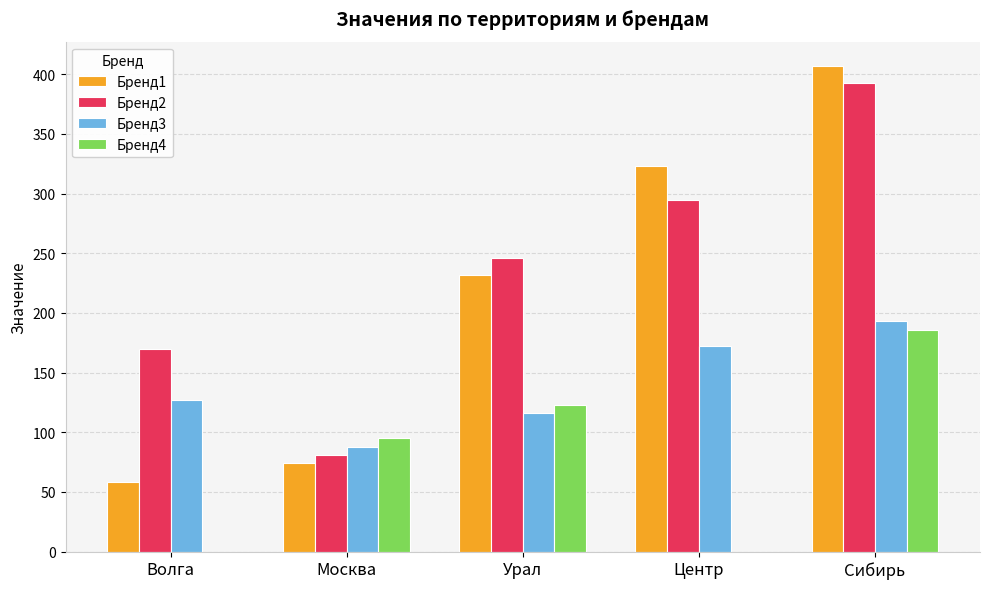

Which category has the highest value across all series?

Сибирь